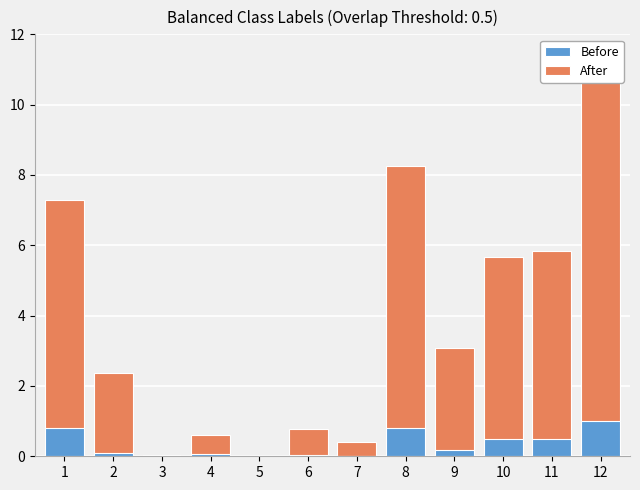

Is it true that Before equals 0.0 at 7?

False